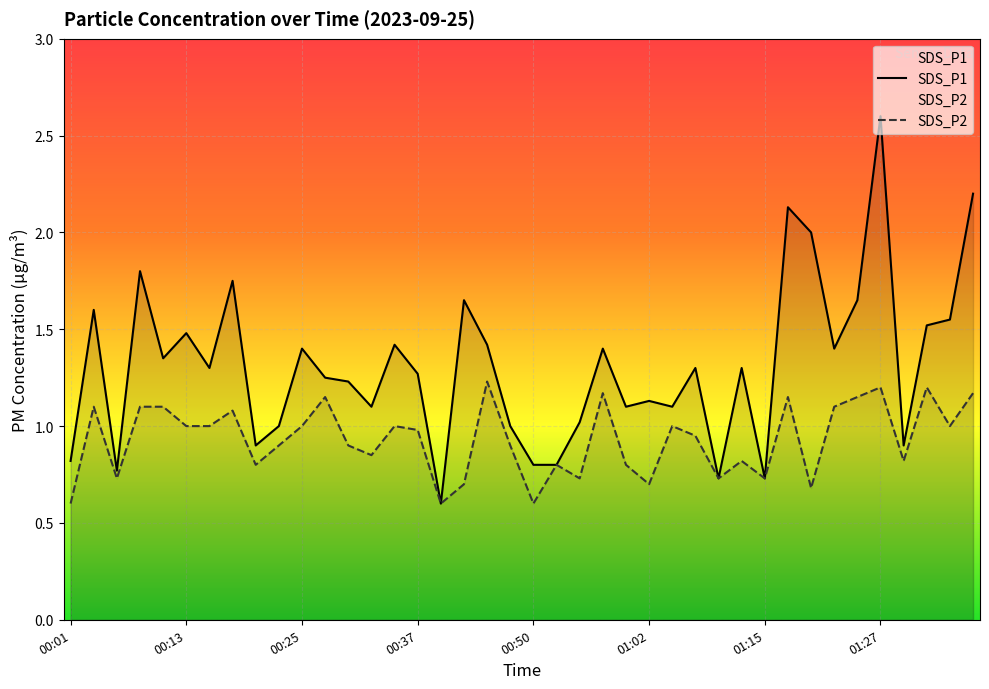

How many values in the SDS_P1 series exceed 1?

29